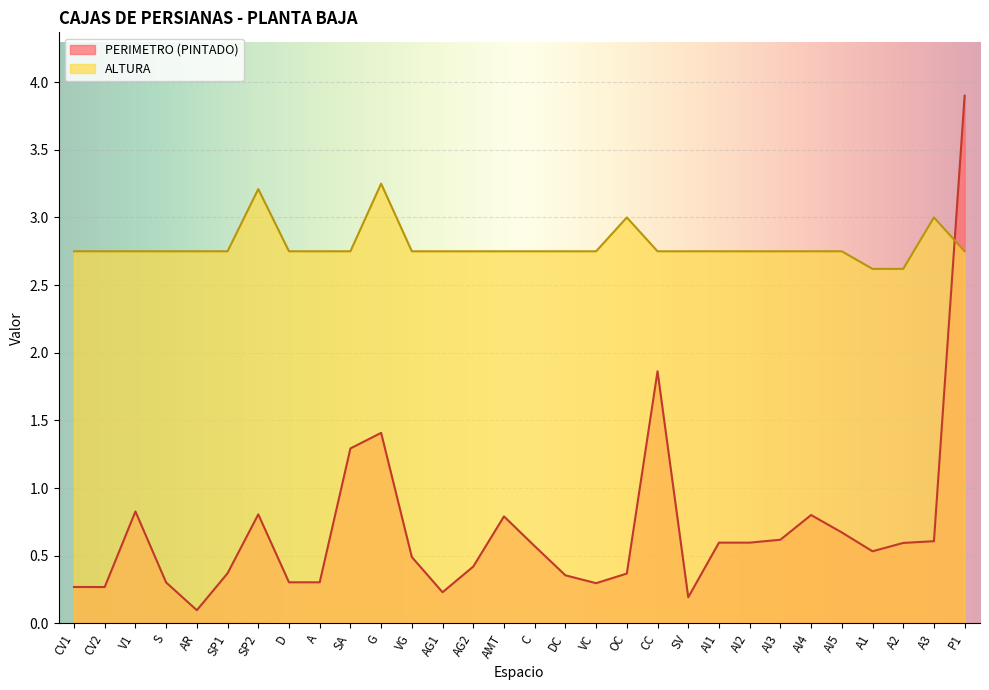

What is the total value across all series at P1?

6.7